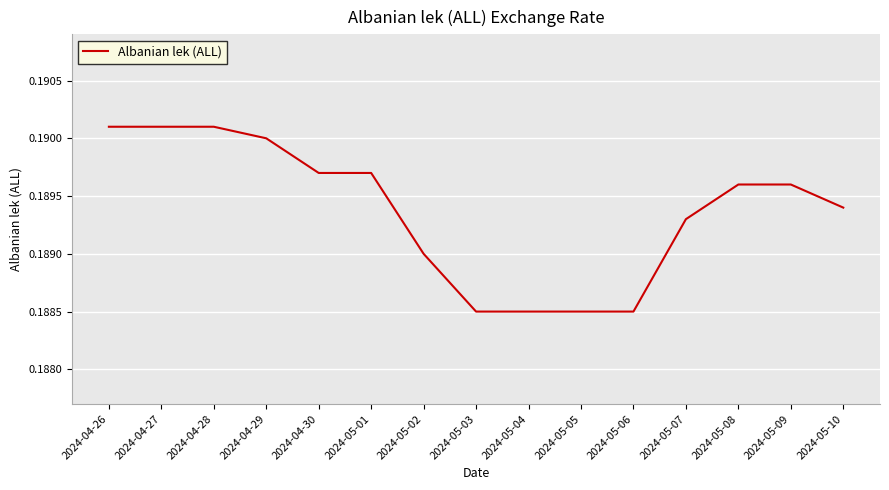

What position from the right is 2024-04-29?

12